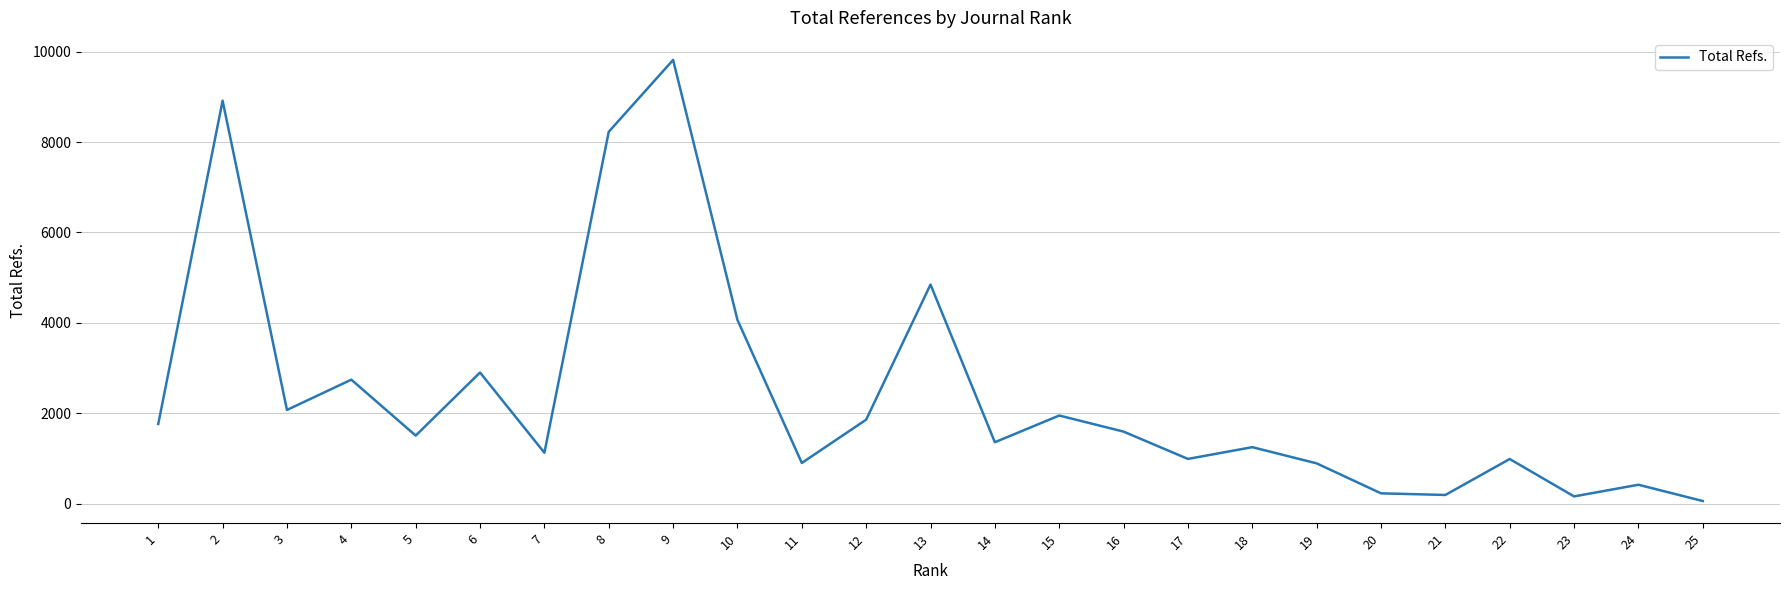

What is the difference between the values at 12 and 9?

7956